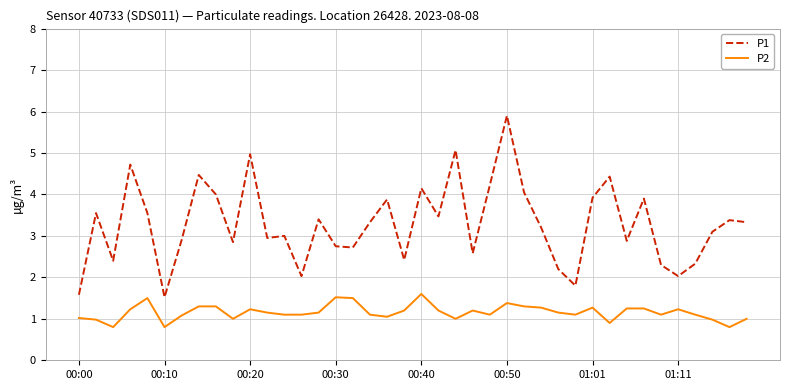

Rank the series by their maximum value, from highest to lowest.

P1, P2